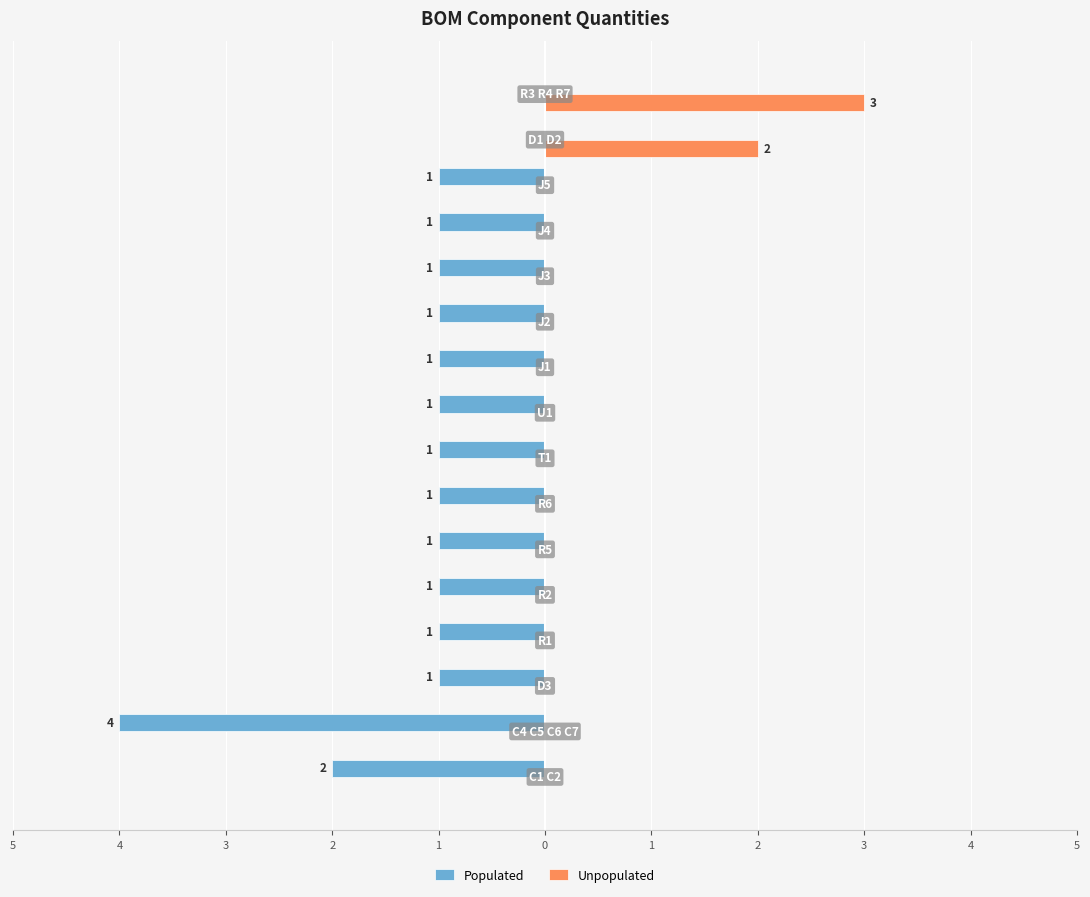

Count the Unpopulated values in the range 0 to 1.

14